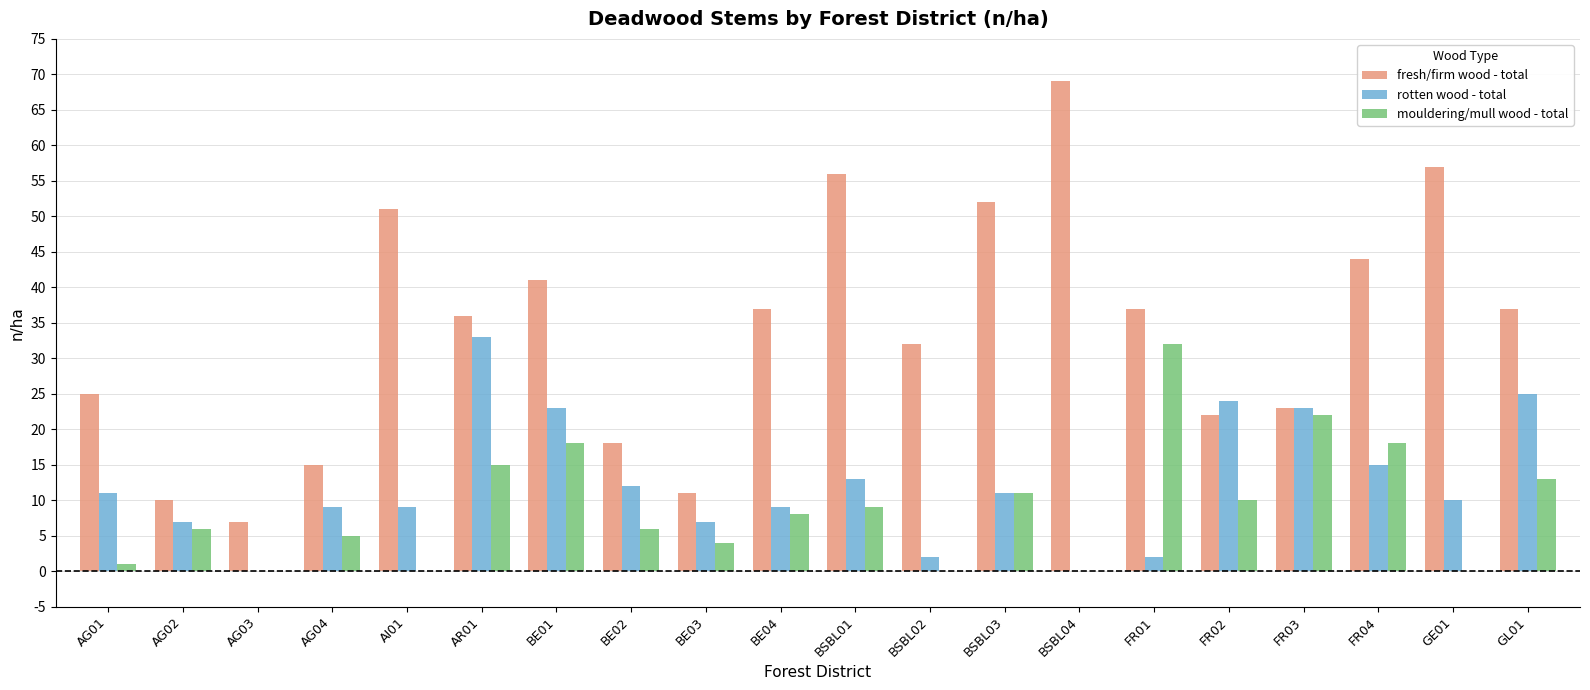

At which label does mouldering/mull wood - total first exceed 8?

AR01